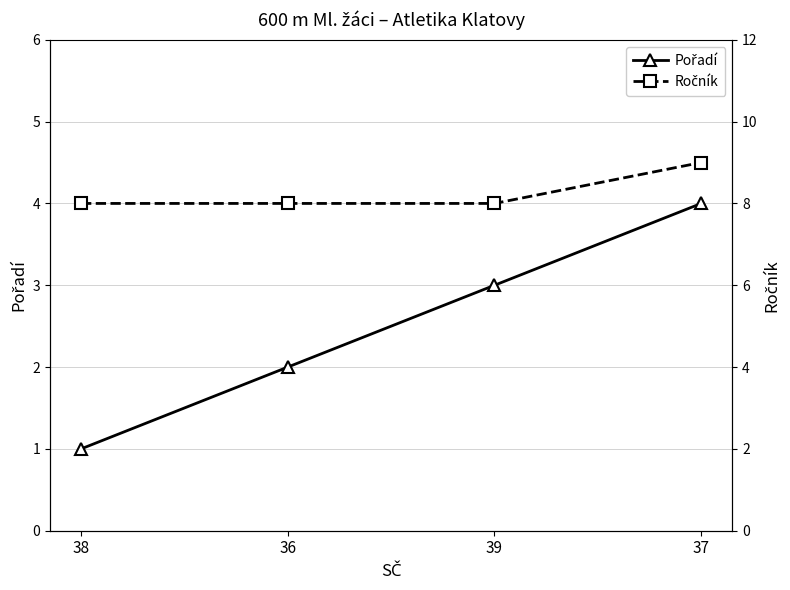

True or false: Pořadí has more than 0 points higher than both neighbors.

False